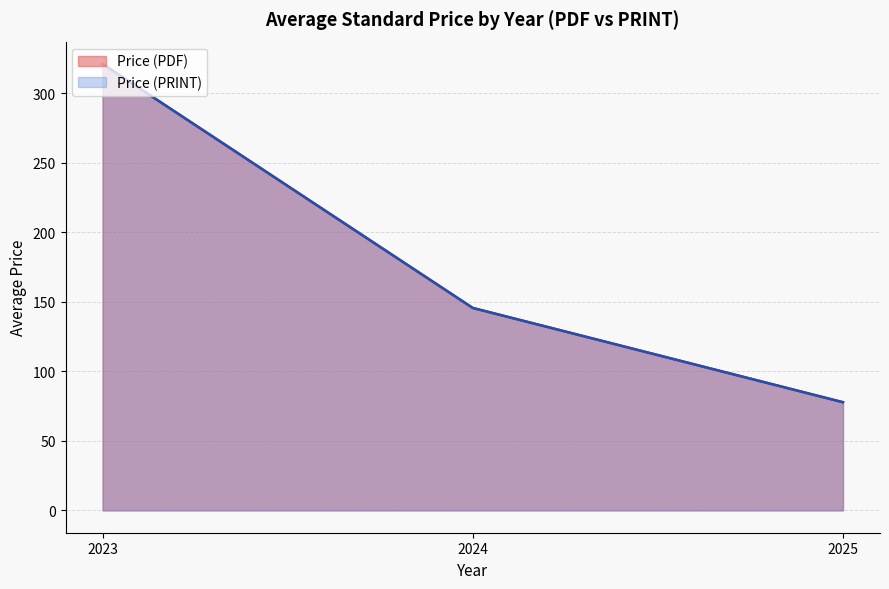

Does the chart display data point markers on the line(s)?

No